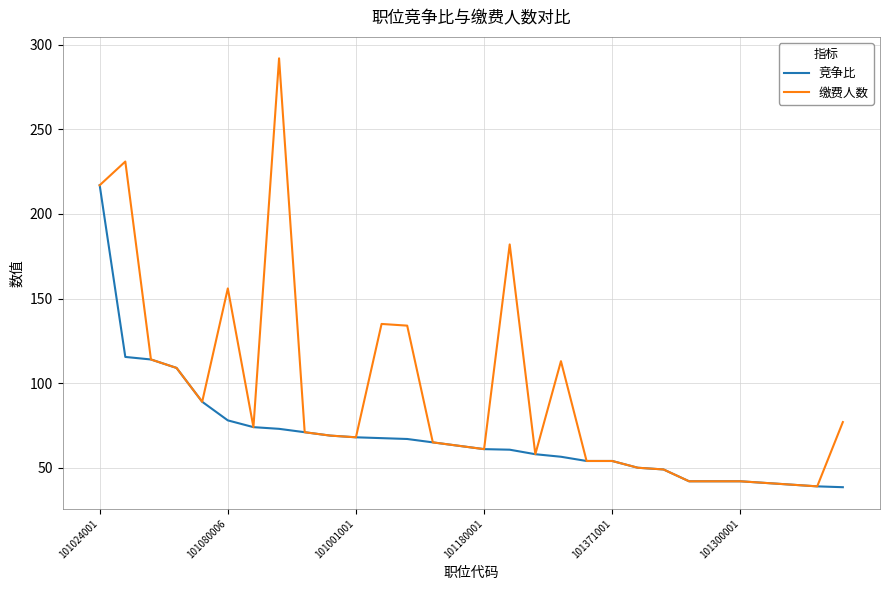

What are all the series names shown in the legend?

竞争比, 缴费人数